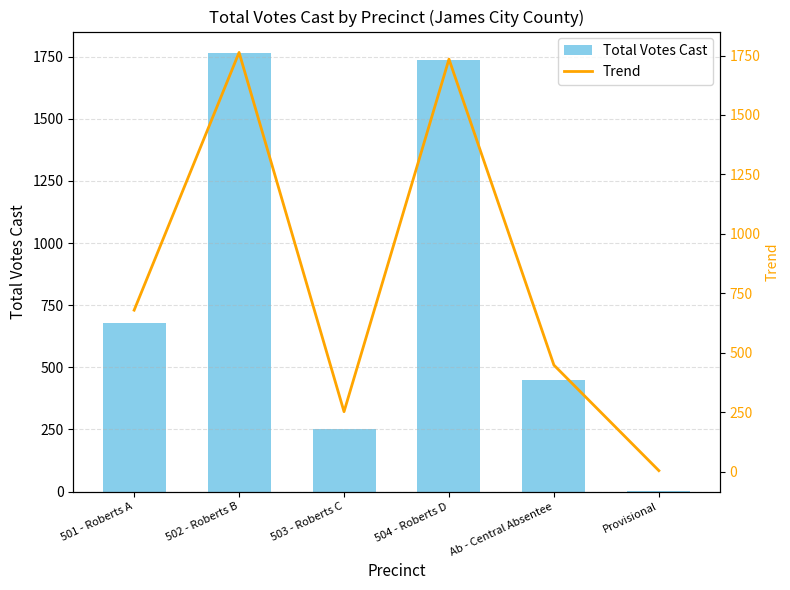

Reading left to right, what are all the values shown in this chart?

Total Votes Cast: 501 - Roberts A=679	502 - Roberts B=1763	503 - Roberts C=252	504 - Roberts D=1735	Ab - Central Absentee=448	Provisional=4
Trend: 501 - Roberts A=679	502 - Roberts B=1763	503 - Roberts C=252	504 - Roberts D=1735	Ab - Central Absentee=448	Provisional=4